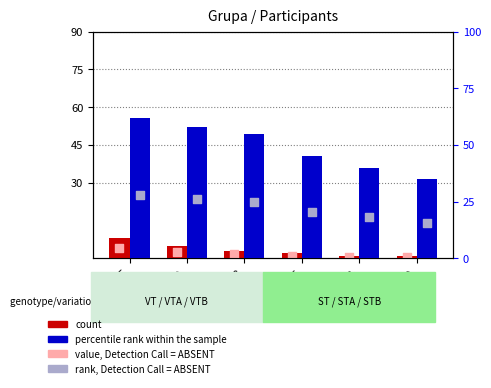

Which series has the widest spread of Y values?

percentile rank within the sample